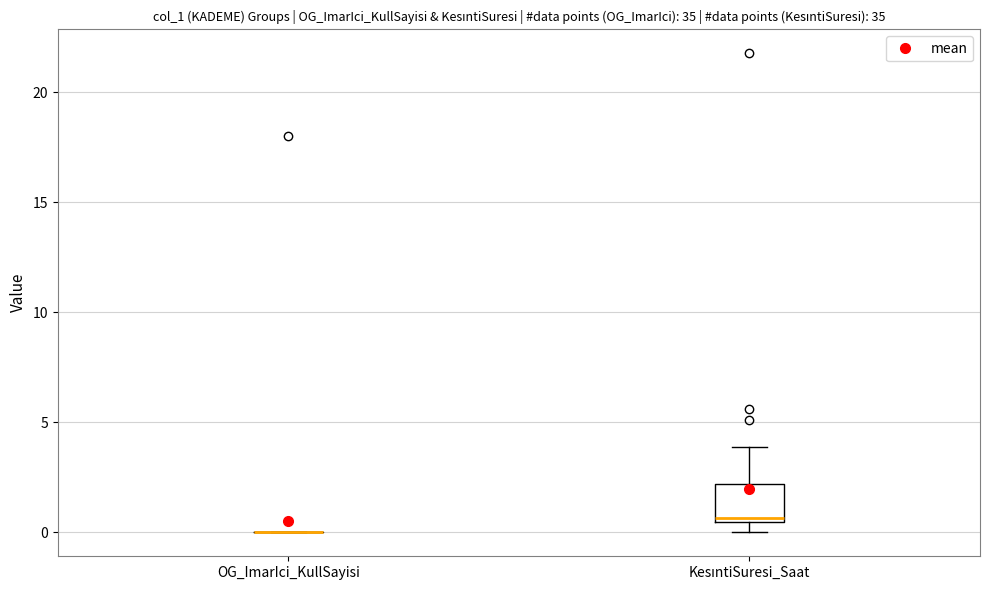

Comparing the boxes themselves (not the whiskers), which one is the tallest?

KesıntiSuresi_Saat